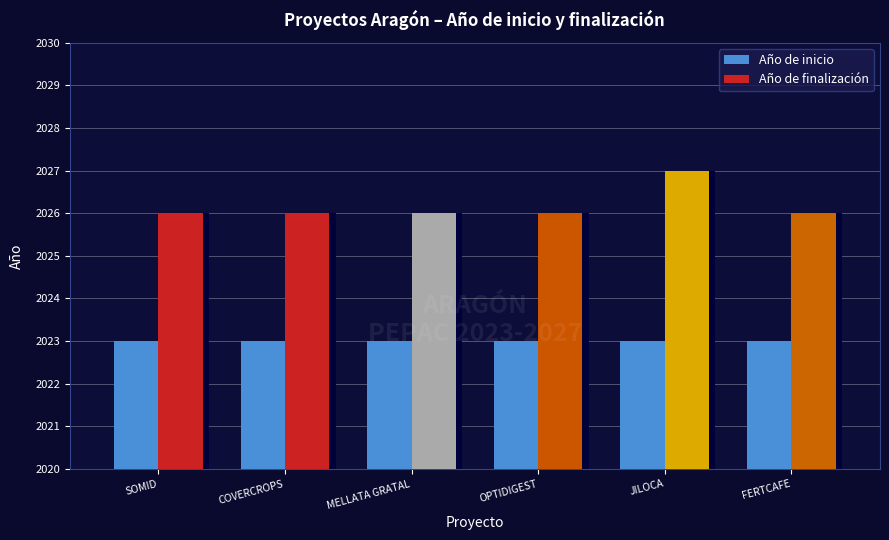

What is the label of the 2nd bar from the left?

COVERCROPS